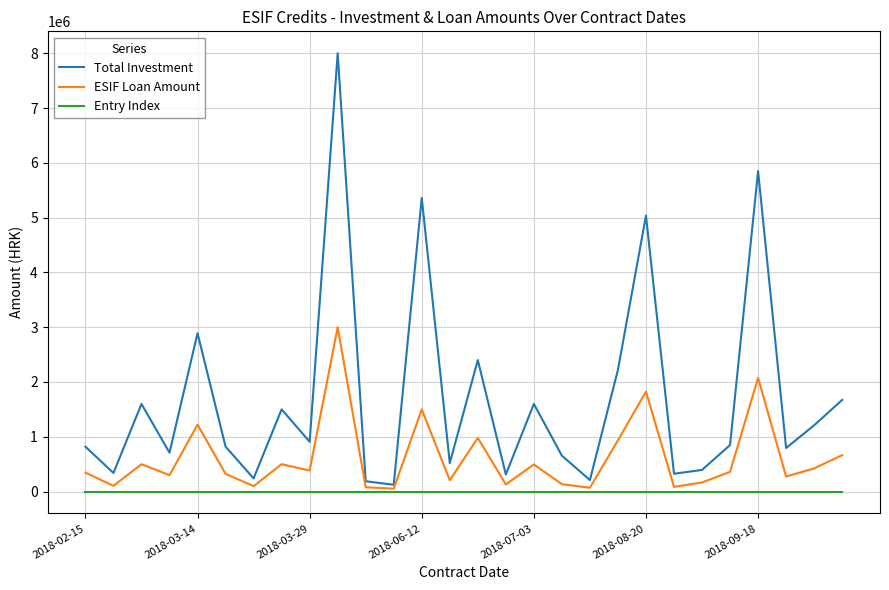

What is the greatest value displayed?

8000000.0